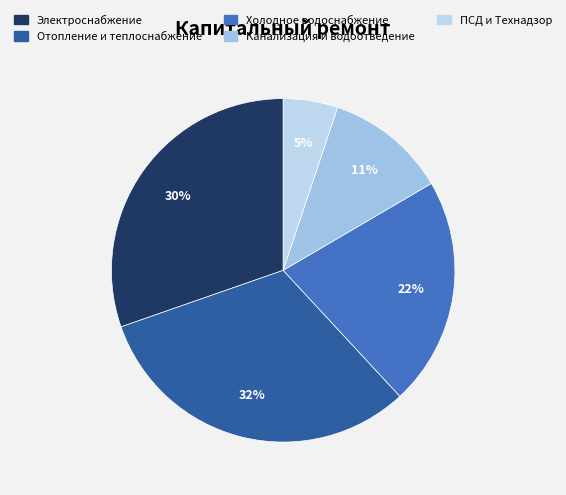

What is the largest slice in the pie chart?

Ремонт систем отопления и теплоснабжения